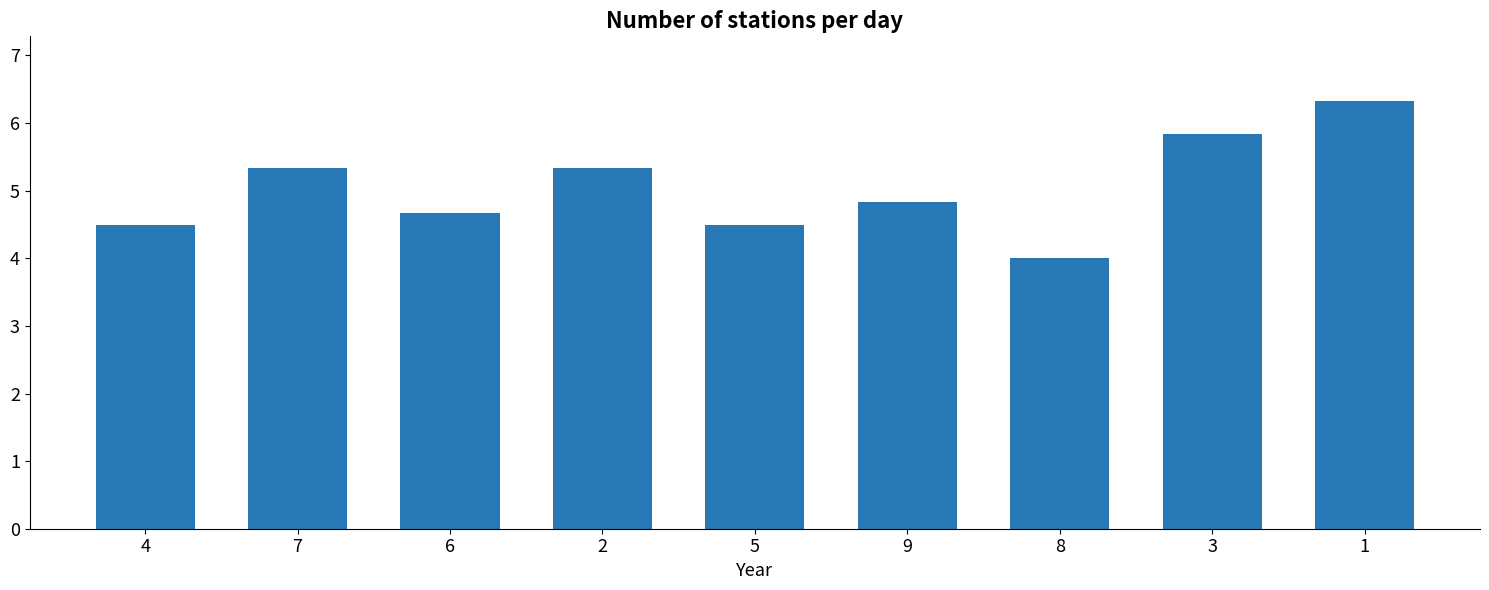

Which category has the lowest value across all series?

8